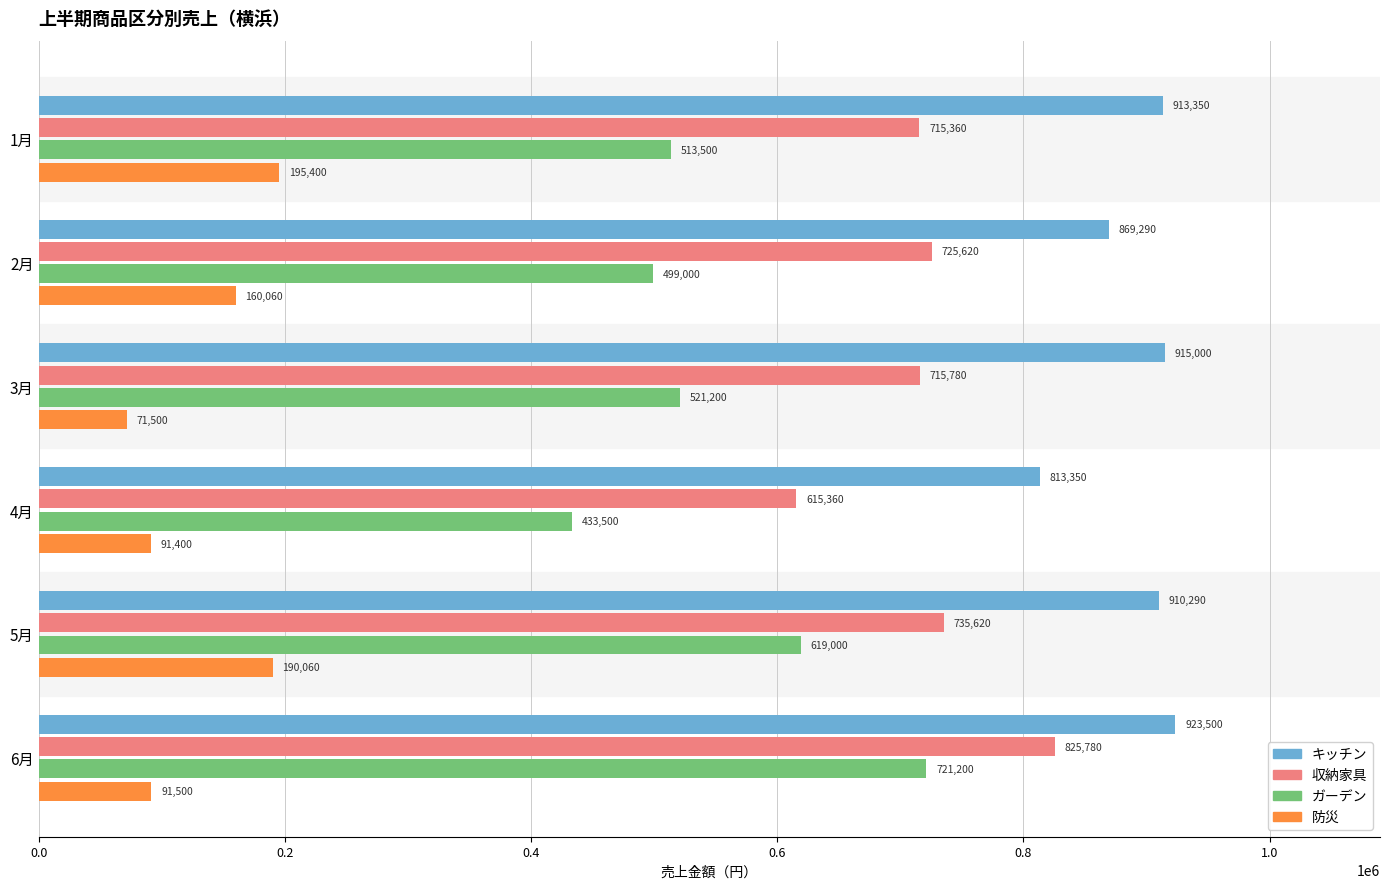

Which series has the largest total across all categories?

キッチン